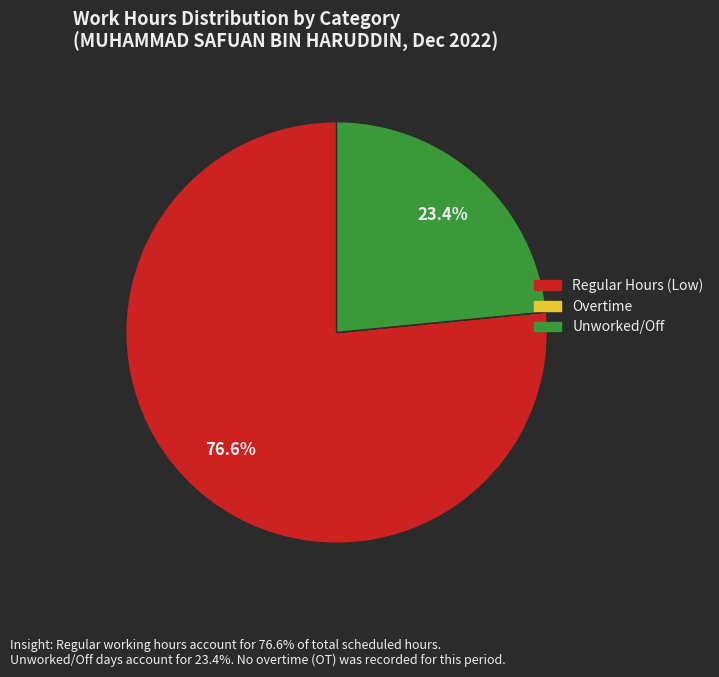

Is there a majority slice in this chart?

Yes